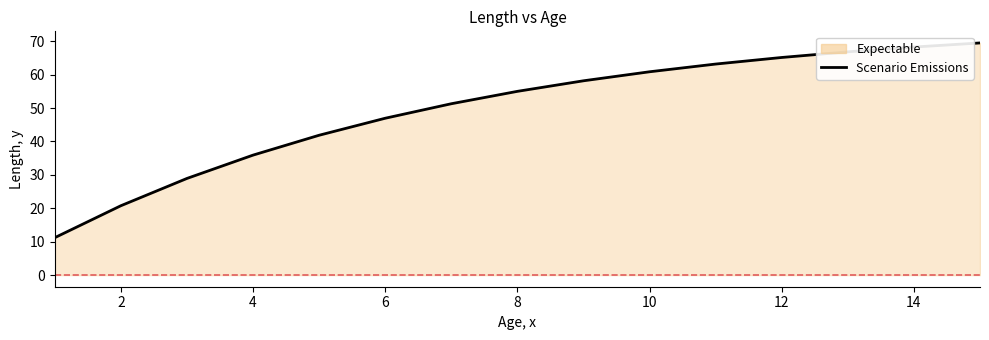

Approximately how many times larger is the value at 10 compared to 12?

0.9